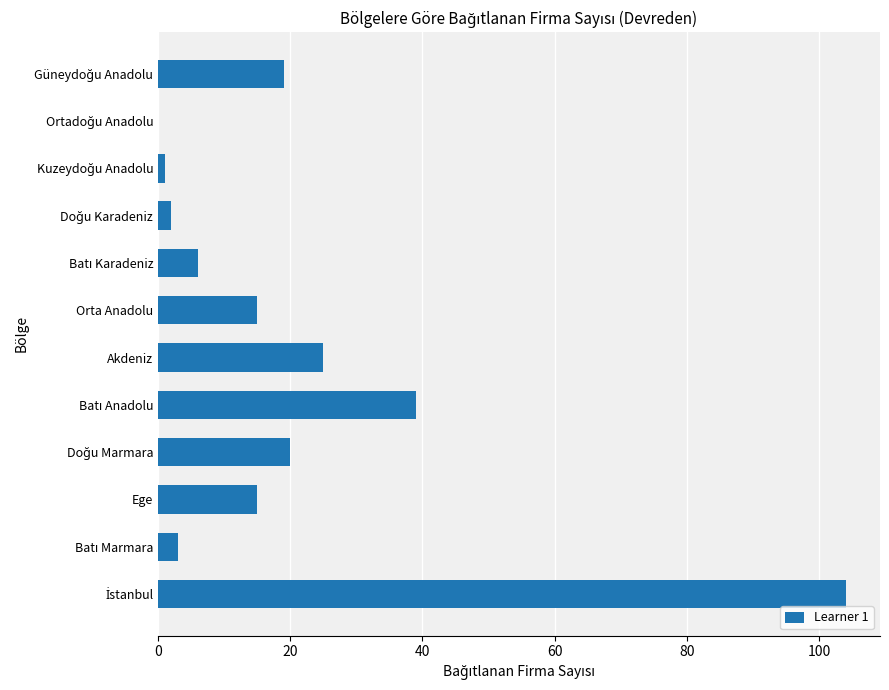

The value at Orta Anadolu is 26. True or false?

False